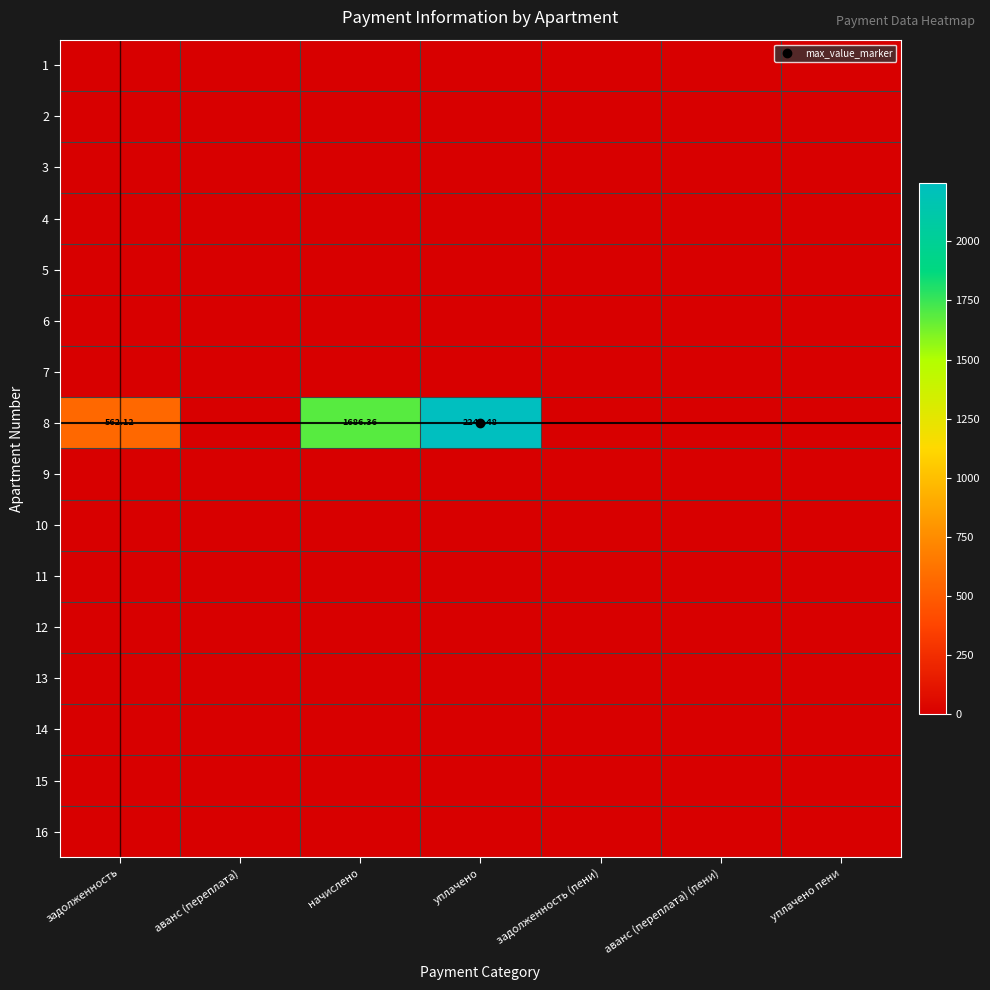

Count the number of data series in this chart.

16